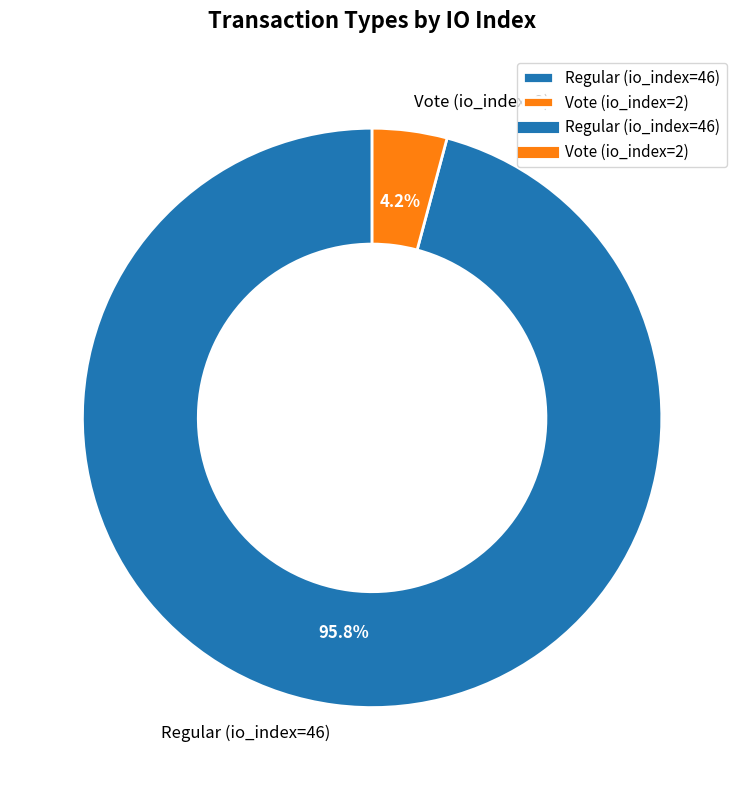

Which has a higher value, Regular (io_index=46) or Vote (io_index=2)?

Regular (io_index=46)